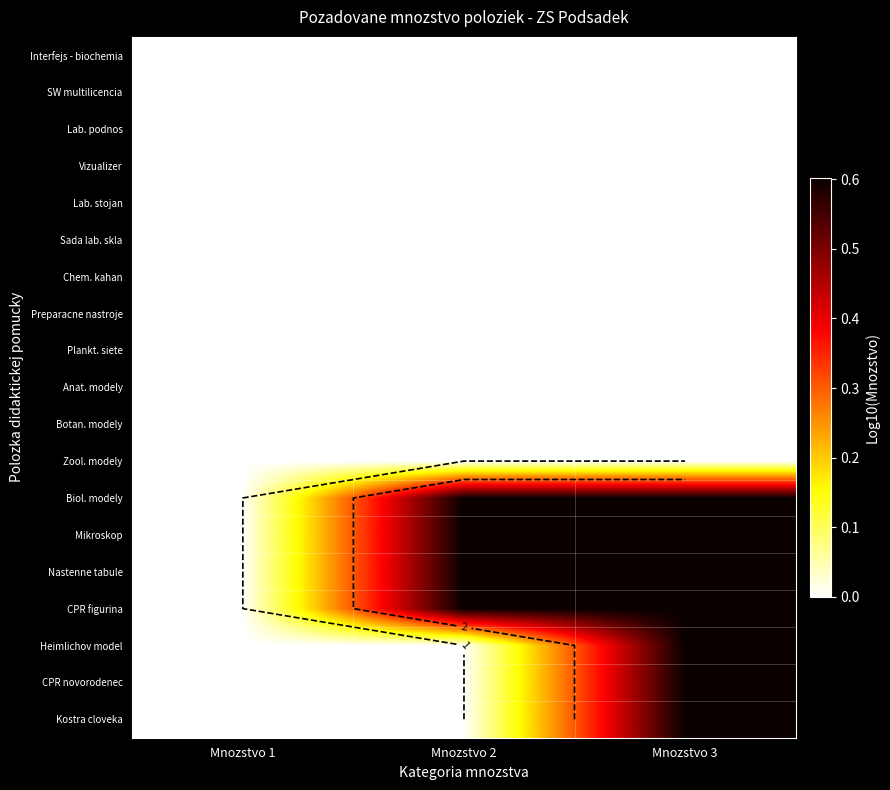

Between Mnozstvo 2 and Mnozstvo 3, which series saw the biggest shift?

Heimlichov model